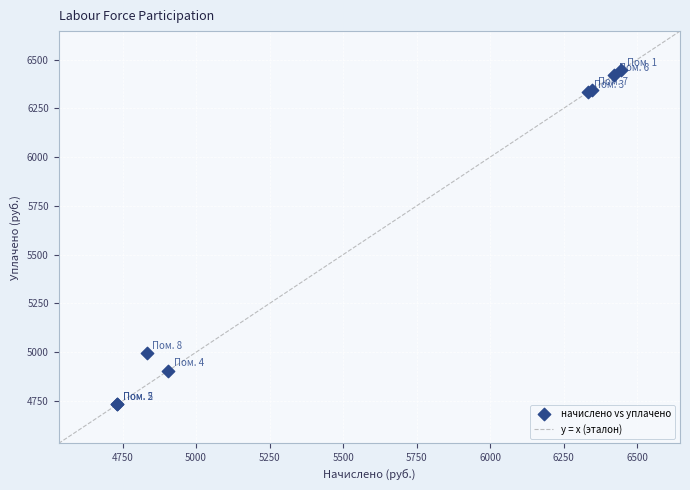

What Y value in the scatter plot is closest to 5589?

4997.4